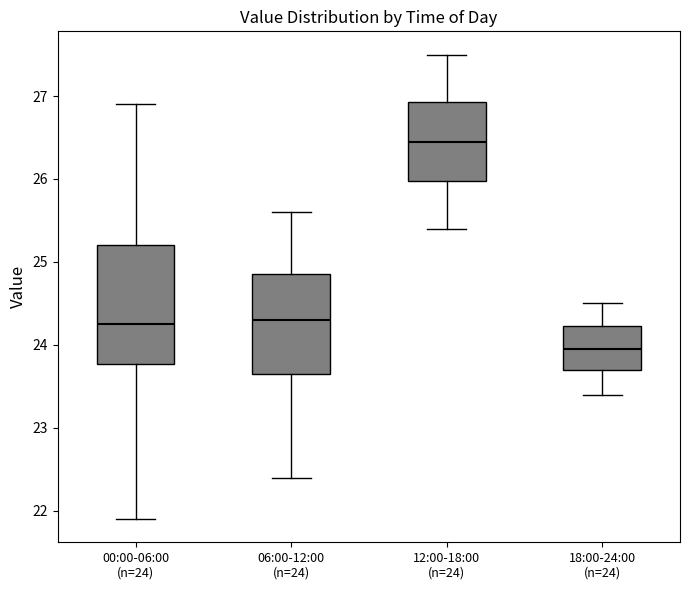

Where does the median line of the box for 18:00-24:00 (n=24) sit on the y-axis? The values are not printed on the chart, so give them approximately, as read against the axis.

24.0